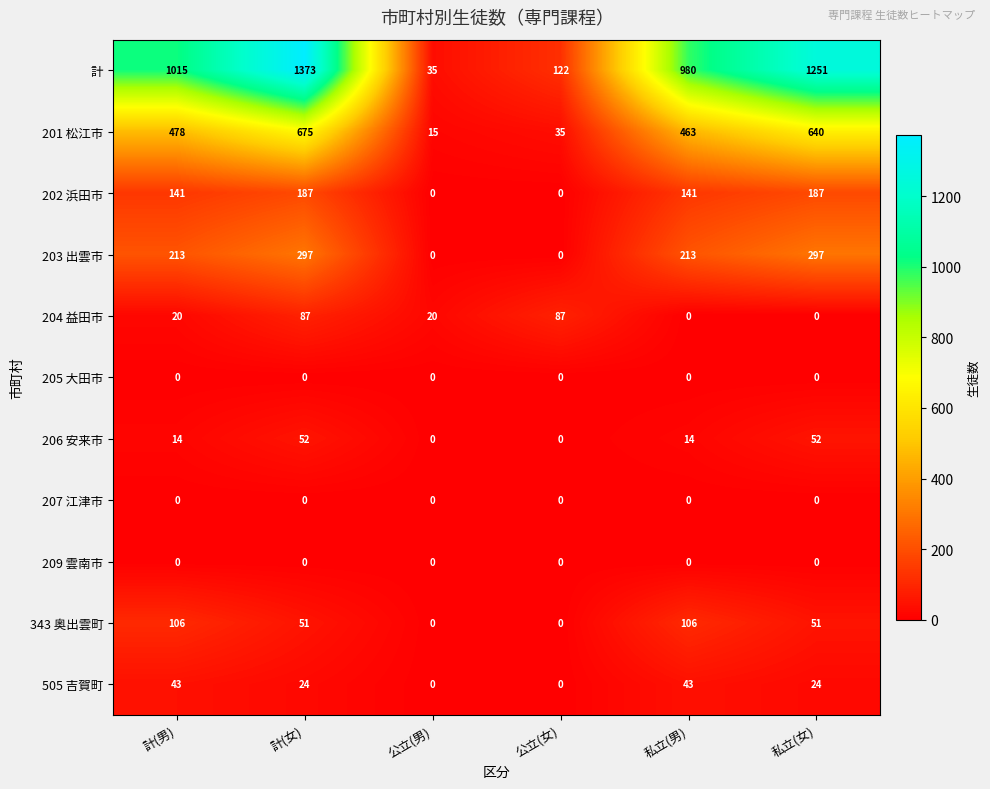

What is the greatest value displayed?

1373